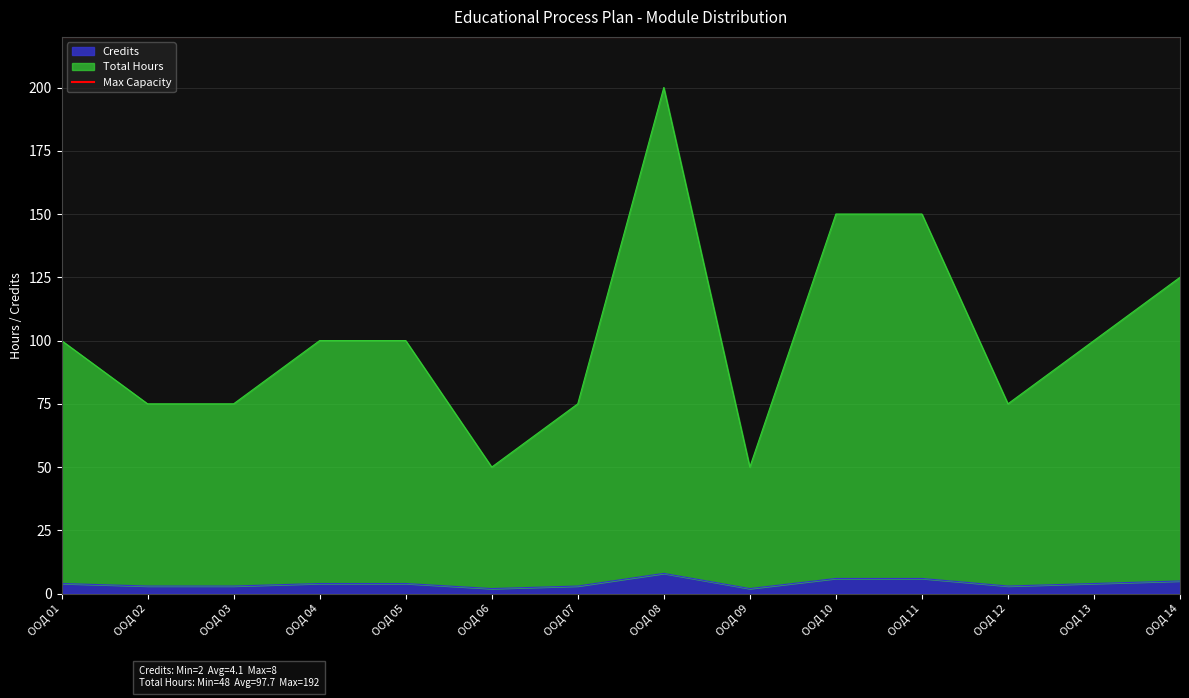

How many Total Hours values are between 75 and 125?

9